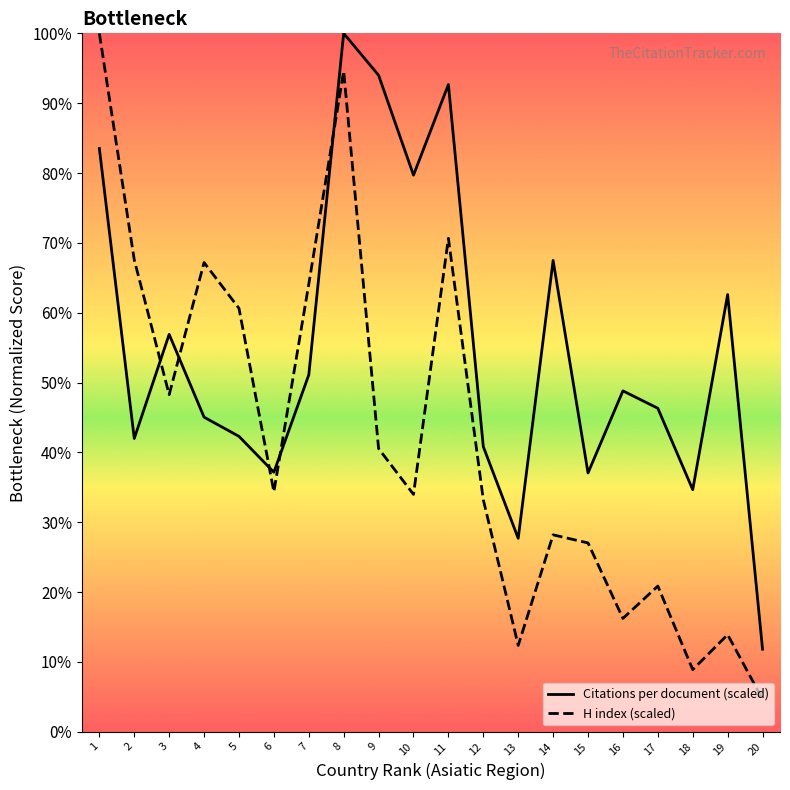

Reading left to right, what are all the values shown in this chart?

Citations per document (scaled): 250.5	126.0	170.7	135.1	126.9	111.5	153.3	300.0	282.0	239.1	278.0	122.4	83.1	202.4	111.1	146.4	138.9	104.0	187.8	35.4
H index (scaled): 300.0	202.7	144.8	201.5	181.9	103.1	192.3	283.8	121.6	101.9	212.0	99.6	37.1	84.6	81.1	48.6	62.5	26.6	41.7	13.9